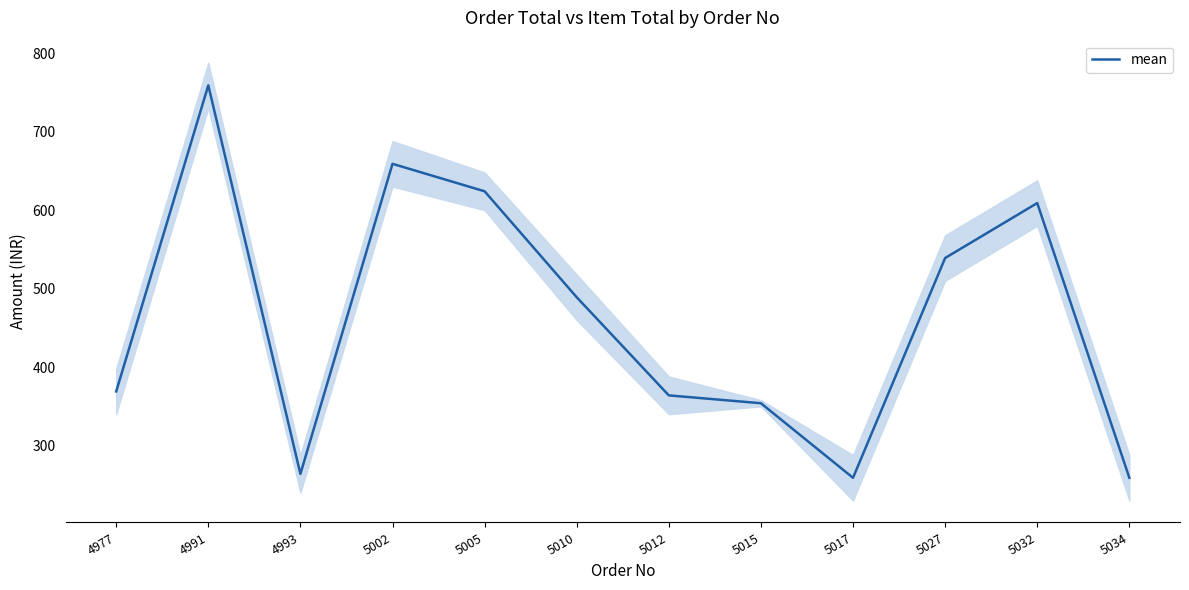

Which category has the highest value across all series?

4991